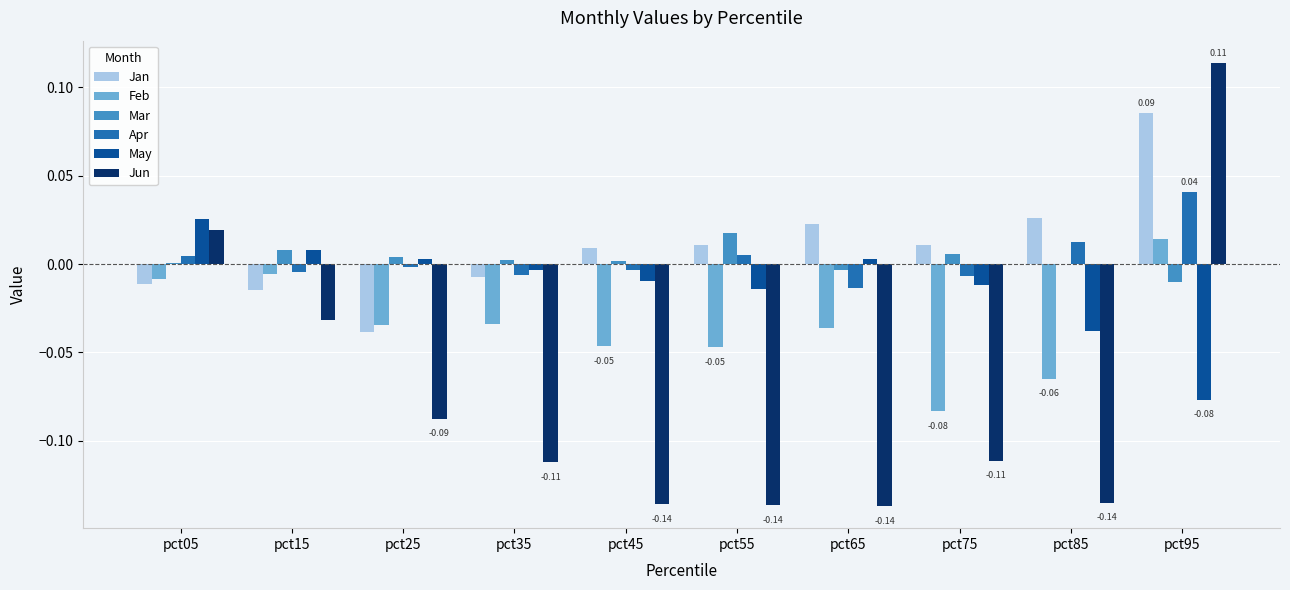

What is the total value across all series at pct65?

-0.2